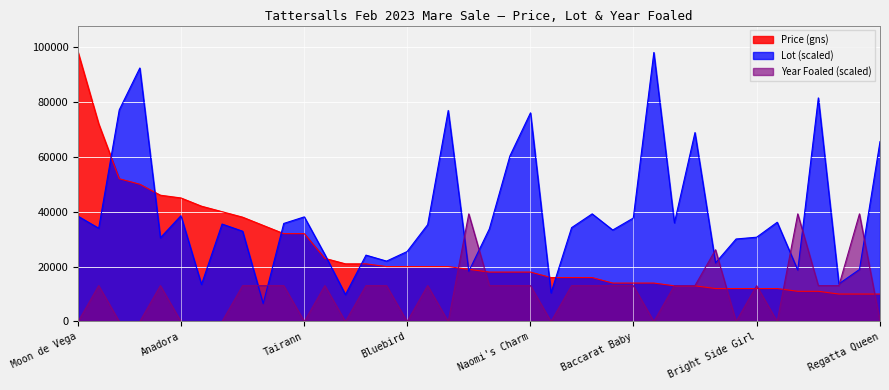

What is the average value of the Year Foaled series?

10453.3